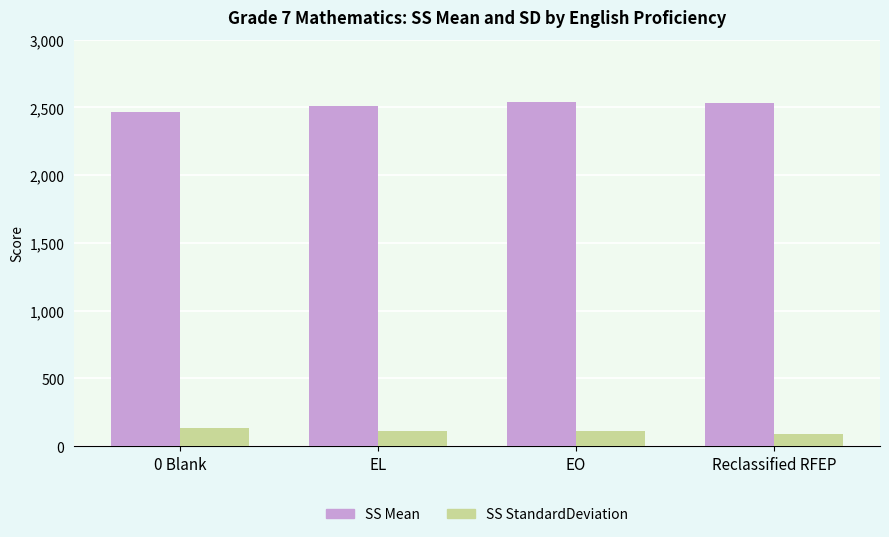

Count the number of data series in this chart.

2